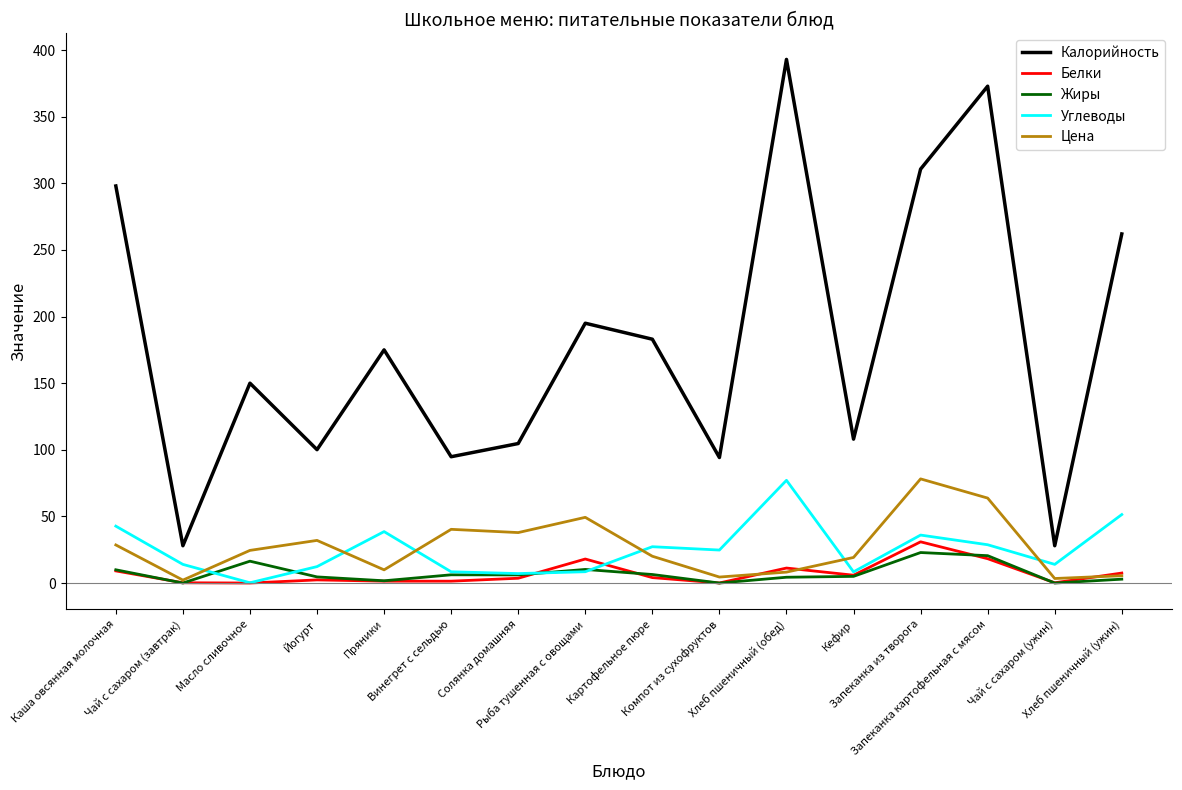

What are all the series names shown in the legend?

Калорийность, Белки, Жиры, Углеводы, Цена